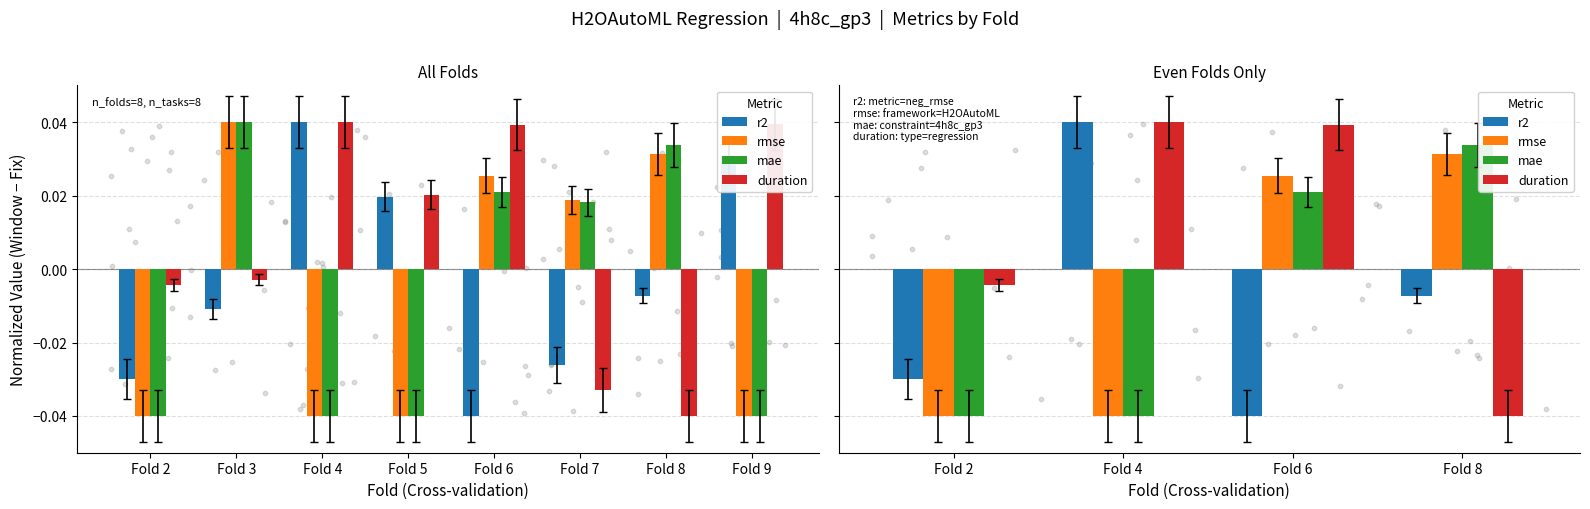

Which series reaches the minimum Y coordinate?

r2